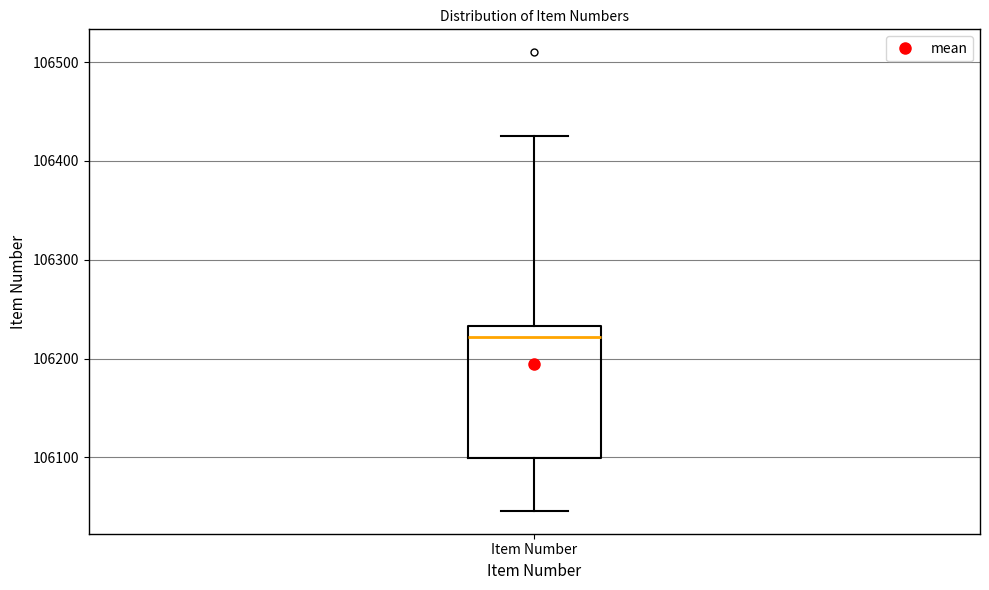

Read this box plot against the y-axis: the position of the median line, the range covered by the box, and the ends of both whiskers. The values are not printed on the chart, so give them approximately, as read against the axis.

median 106220, box 106100 to 106230, whiskers 106050 to 106430